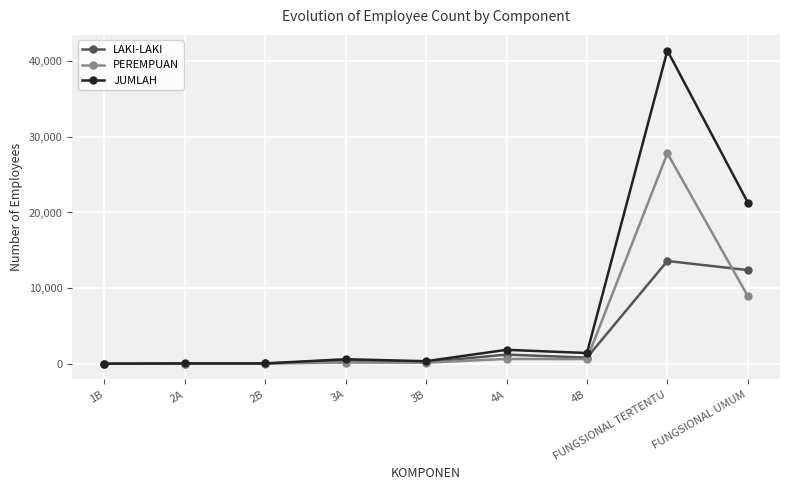

Is it true that JUMLAH equals 9109 at FUNGSIONAL TERTENTU?

False